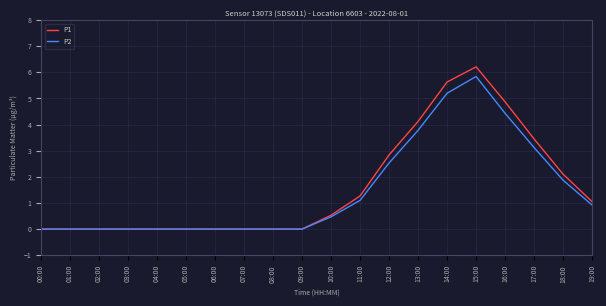

Reading left to right, list all the values displayed in this chart.

P1: 0.0	0.0	0.0	0.0	0.0	0.0	0.0	0.0	0.0	0.0	0.5	1.3	2.8	4.1	5.6	6.2	4.9	3.5	2.1	1.1
P2: 0.0	0.0	0.0	0.0	0.0	0.0	0.0	0.0	0.0	0.0	0.5	1.1	2.5	3.8	5.2	5.8	4.4	3.1	1.9	0.9